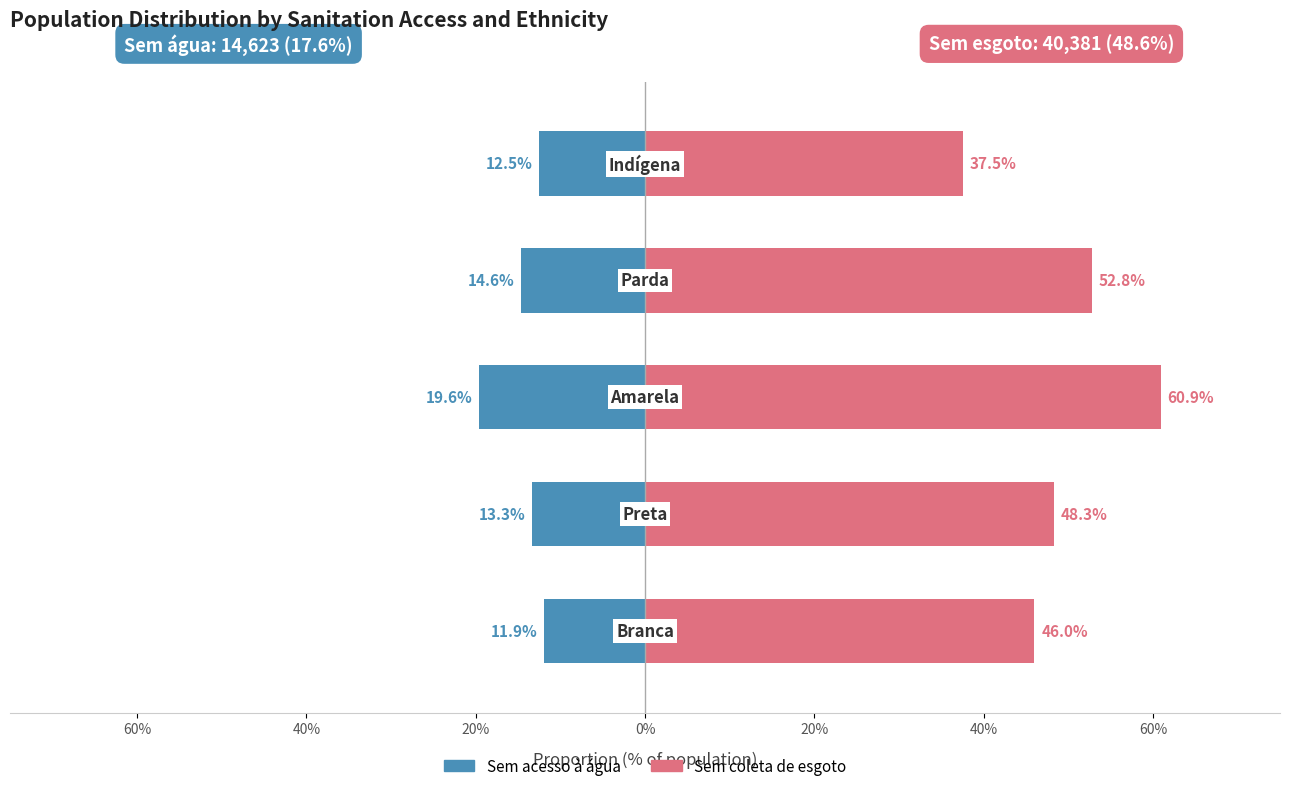

Count the Sem coleta de esgoto values in the range 0 to 1.

5